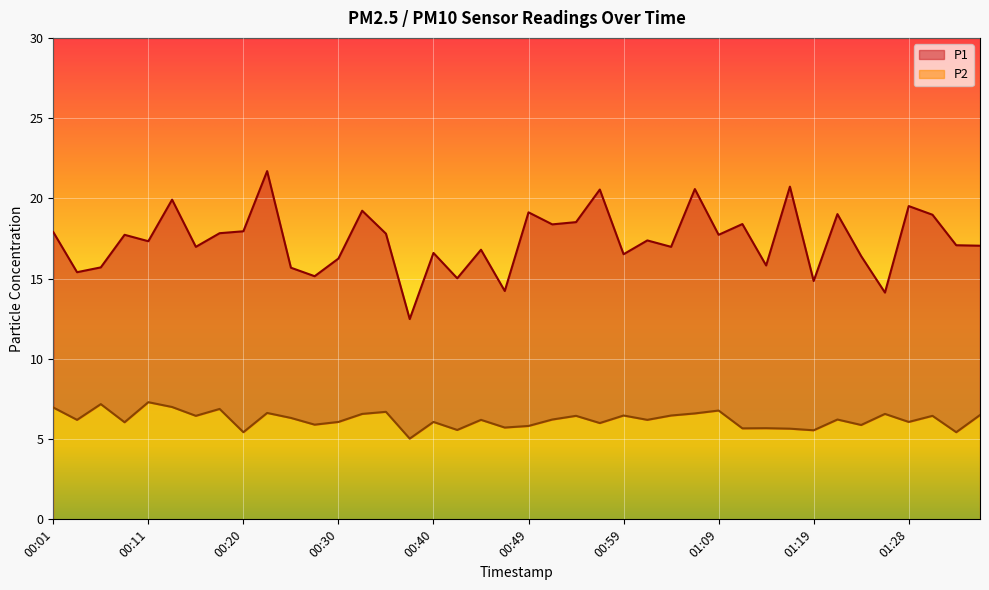

What is the spread (max minus min) of values at 00:59?

10.1